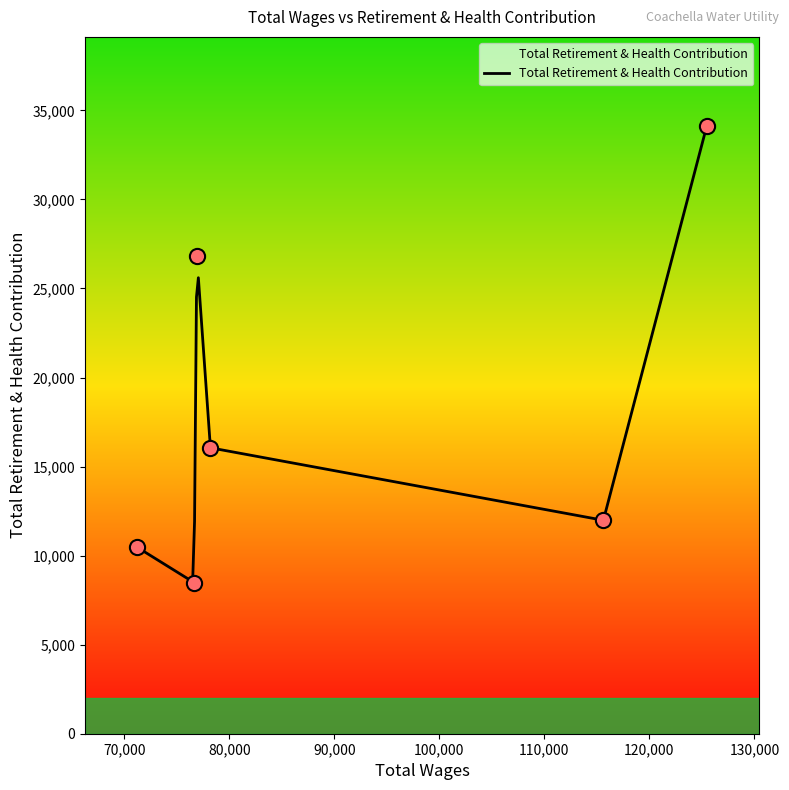

What is the change in value from Water Superintendent to Water Service Worker Level 2?

-18072